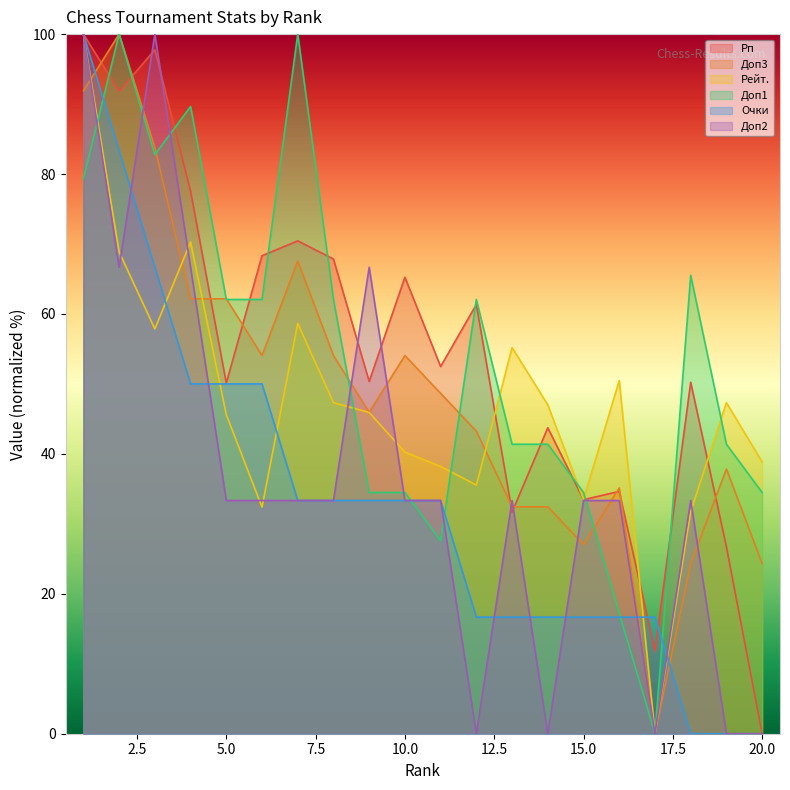

Which series changed the most between 3 and 19?

Доп2